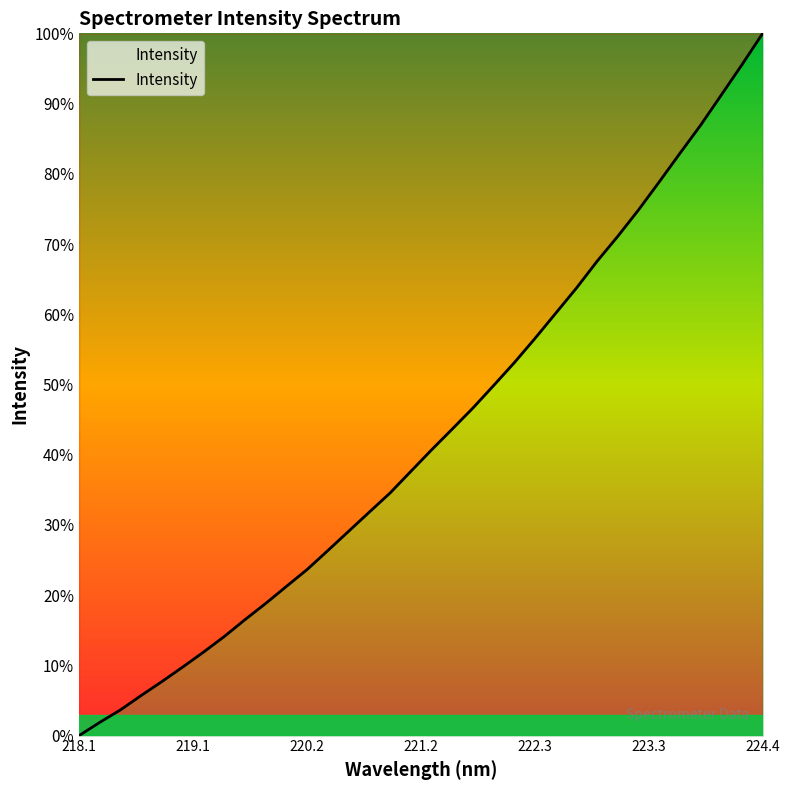

Reading right to left, list all the values displayed in this chart.

100.0	95.5	91.2	86.9	82.9	78.9	74.9	71.1	67.6	63.7	60.1	56.6	53.1	49.9	46.6	43.6	40.7	37.6	34.5	31.8	29.1	26.4	23.7	21.3	18.8	16.5	14.1	11.9	9.8	7.7	5.7	3.7	1.9	0.0